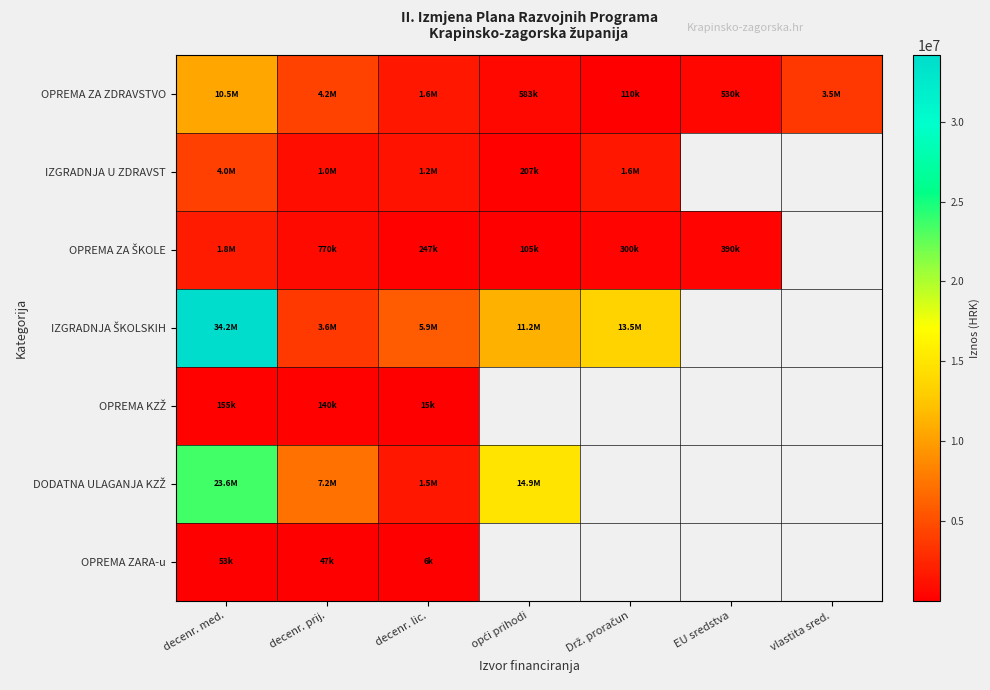

What is the total value across all series at decenr. lic.?

10491761.0